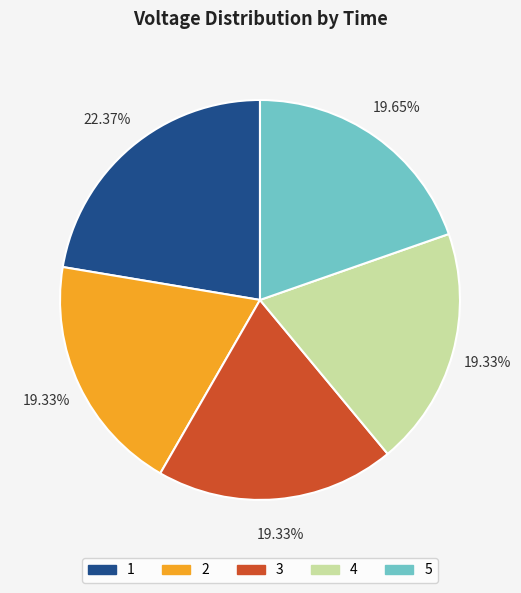

What portion of the pie excludes 3?

80.7%